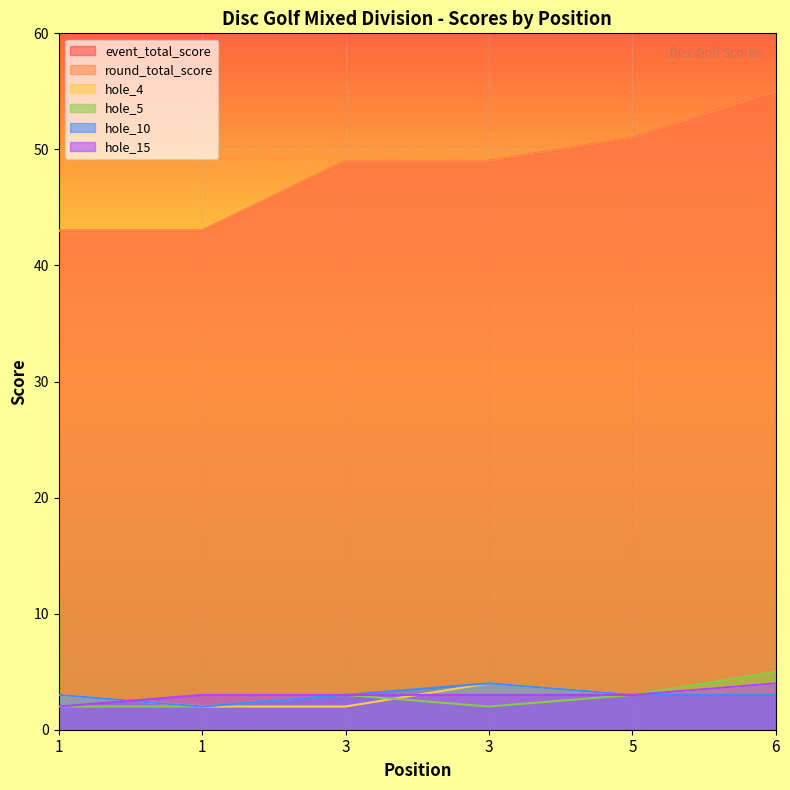

True or false: hole_10 and hole_5 intersect in this chart.

False